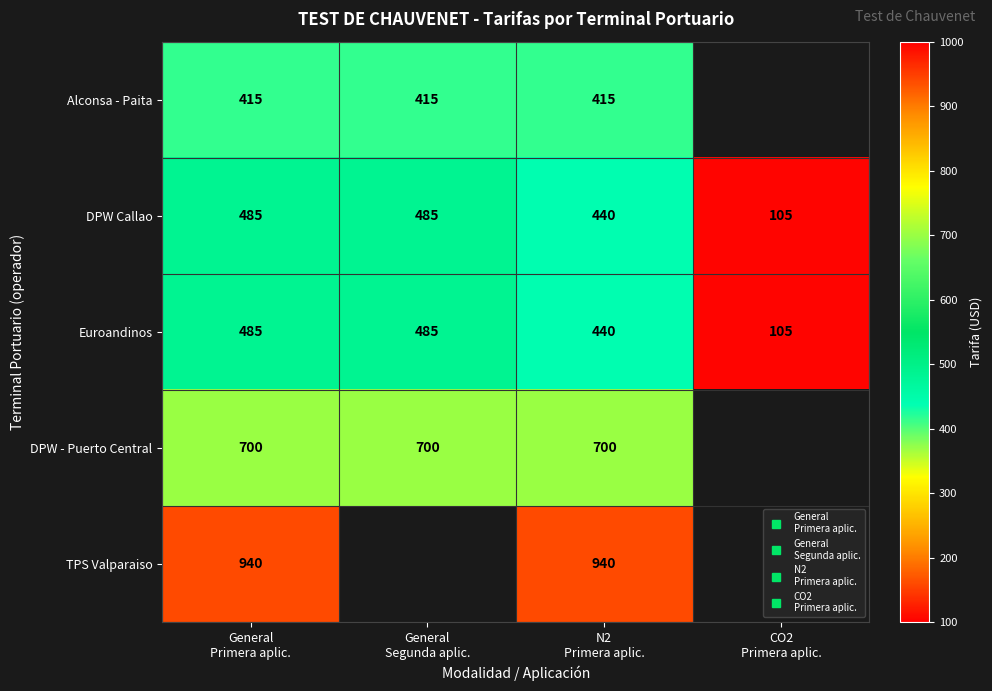

At how many categories does at least one series exceed 303?

3